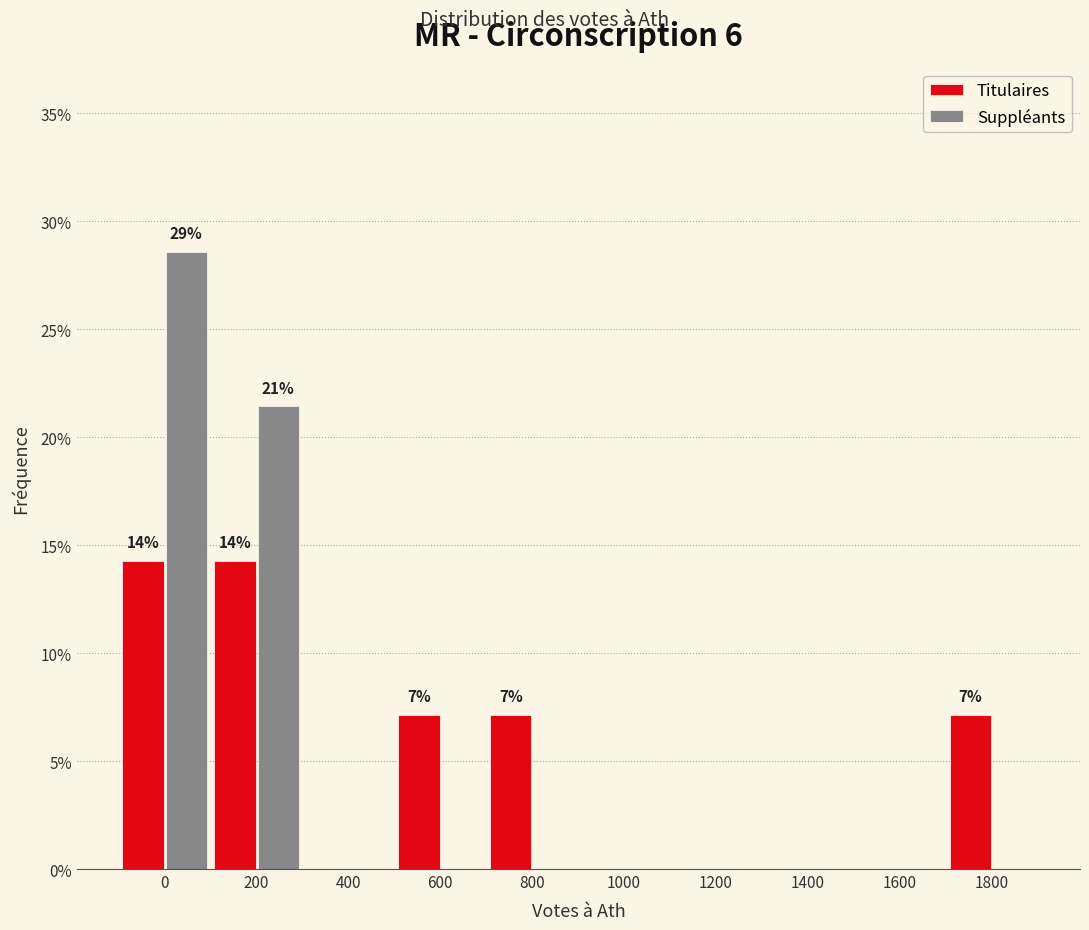

Reading left to right, transcribe all the data shown in this chart.

Titulaires: 0=14.3	200=14.3	400=0.0	600=7.1	800=7.1	1000=0.0	1200=0.0	1400=0.0	1600=0.0	1800=7.1
Suppléants: 0=28.6	200=21.4	400=0.0	600=0.0	800=0.0	1000=0.0	1200=0.0	1400=0.0	1600=0.0	1800=0.0